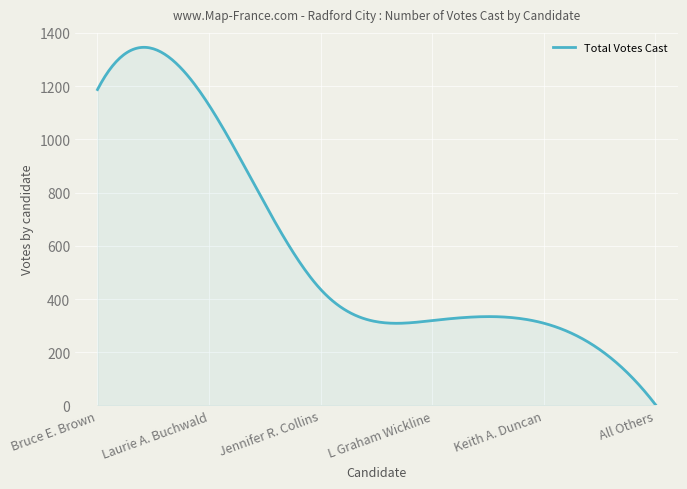

What is the maximum value shown in the chart?

1345.8